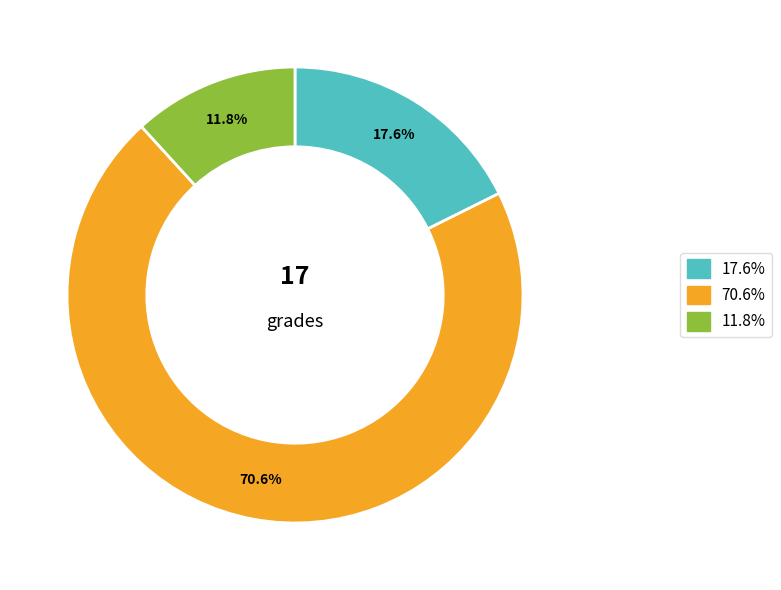

Is there a majority slice in this chart?

Yes